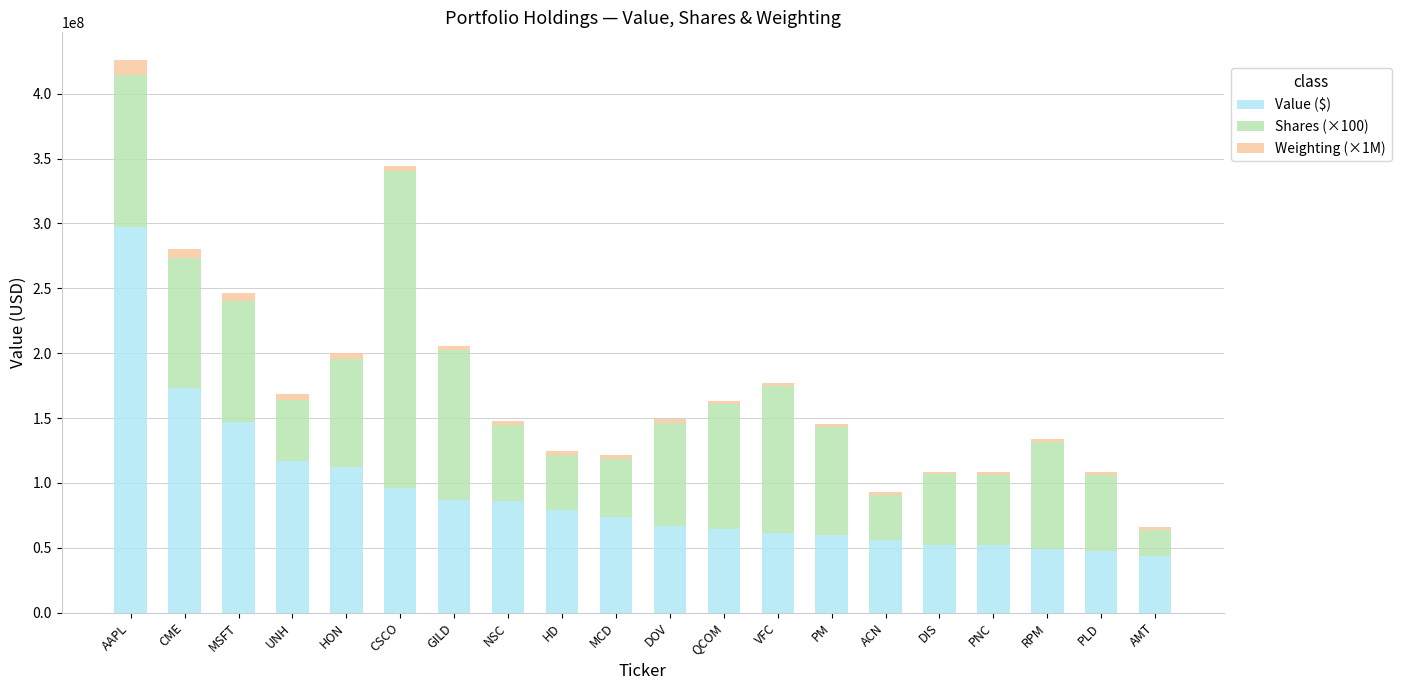

What value does the Value ($) series have at QCOM, to the nearest 10?

64775000